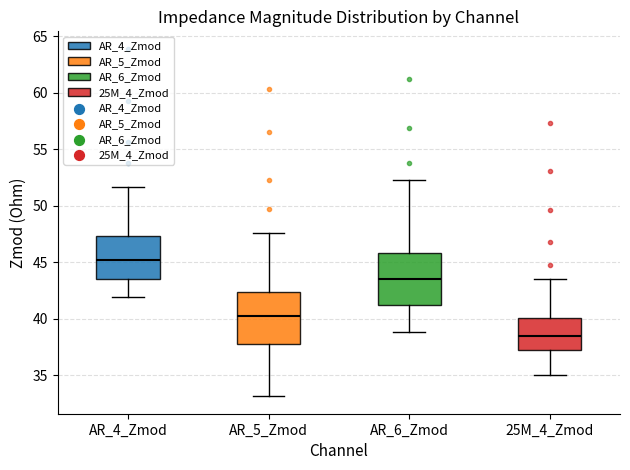

Reading left to right, transcribe this box plot: for each box, give where its median line is, the range the box spans, and where its two whiskers end, as read against the y-axis. The values are not printed on the chart, so give them approximately, as read against the axis.

AR_4_Zmod: median 45.0, box 43.5 to 47.5, whiskers 42.0 to 51.5
AR_5_Zmod: median 40.0, box 38.0 to 42.5, whiskers 33.0 to 47.5
AR_6_Zmod: median 43.5, box 41.0 to 46.0, whiskers 39.0 to 52.0
25M_4_Zmod: median 38.5, box 37.0 to 40.0, whiskers 35.0 to 43.5